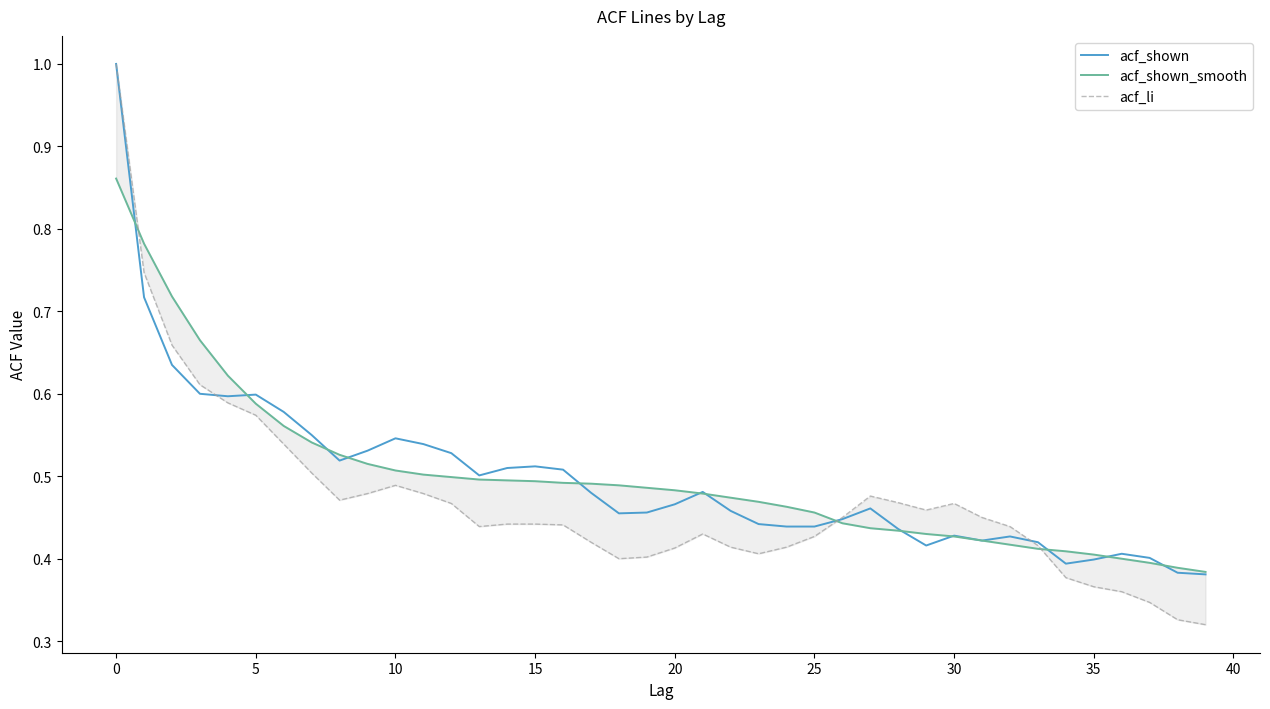

Which label corresponds to the smallest value in the chart?

39